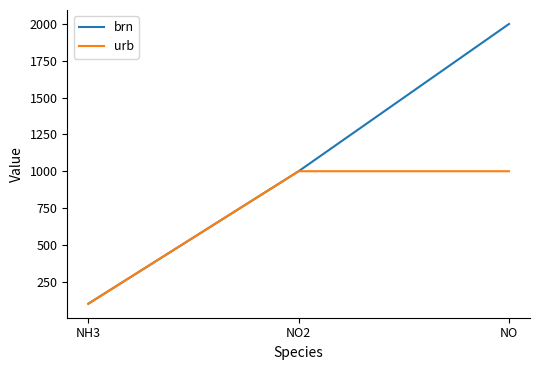

Where is brn nearest to the value 1050?

NO2